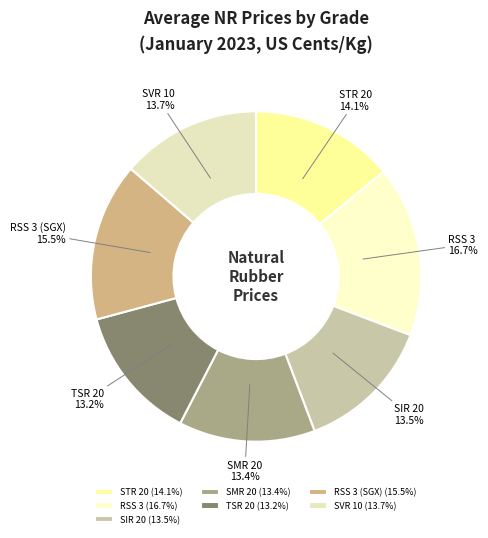

How many segments does this pie chart have?

7